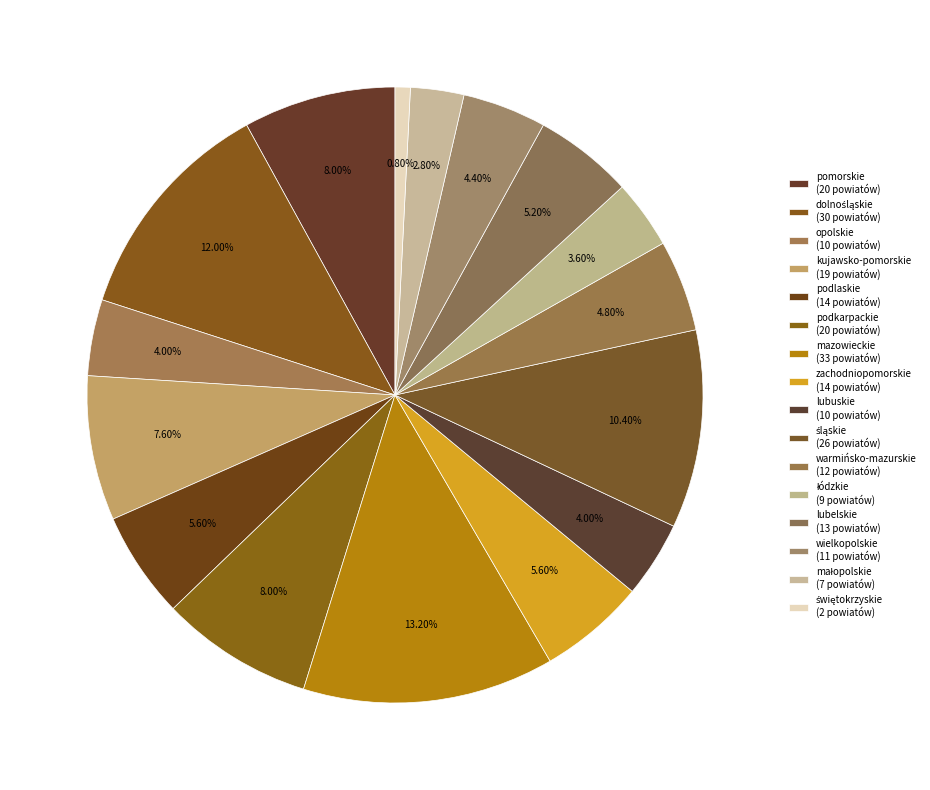

Rank the categories by value from highest to lowest.

mazowieckie, dolnośląskie, śląskie, pomorskie, podkarpackie, kujawsko-pomorskie, podlaskie, zachodniopomorskie, lubelskie, warmińsko-mazurskie, wielkopolskie, opolskie, lubuskie, łódzkie, małopolskie, świętokrzyskie